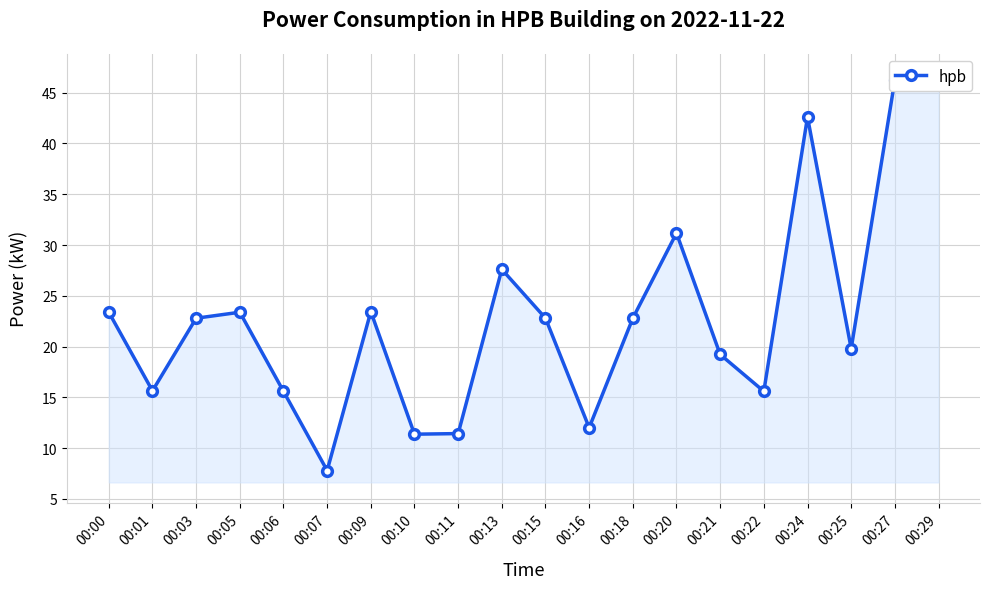

What is the approximate value at 00:22?

15.6